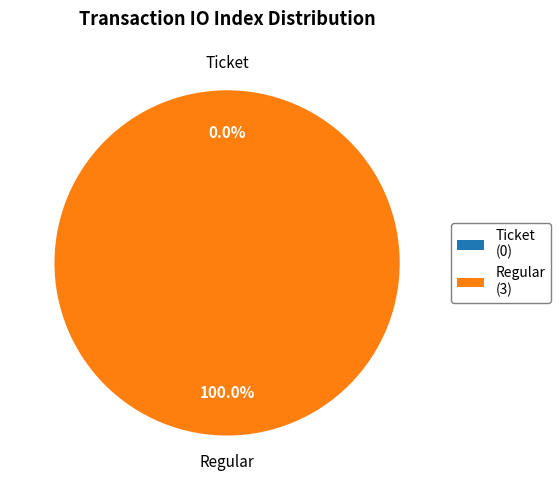

Rank the categories by value from lowest to highest.

Ticket, Regular